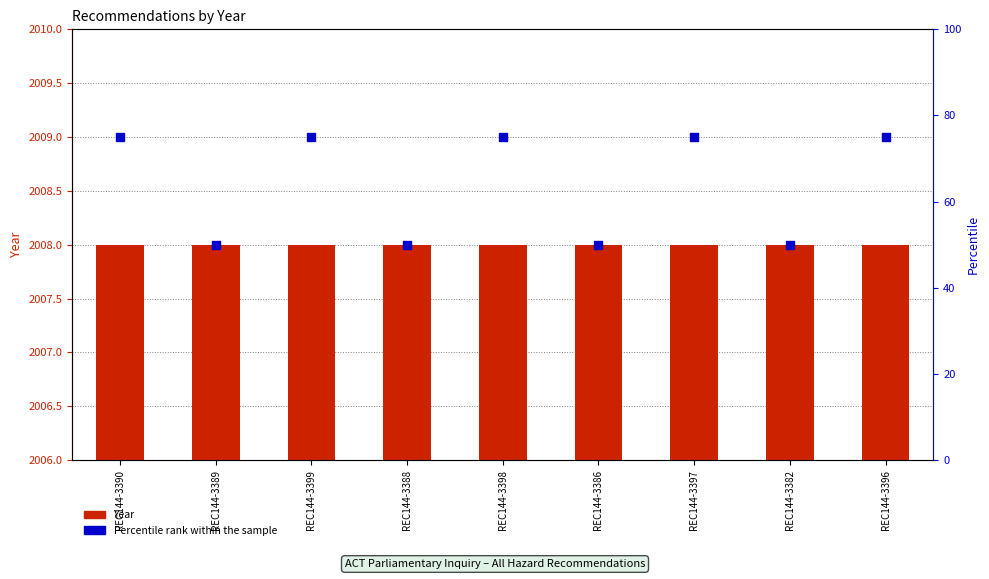

At how many categories does at least one series exceed 1250?

9